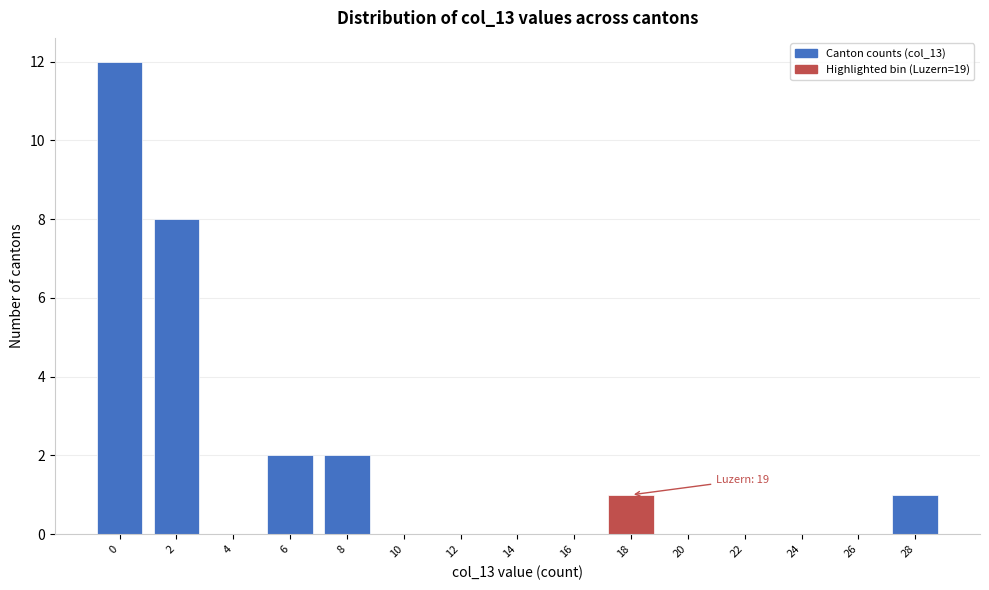

Reading left to right, list all the values displayed in this chart.

0=12	2=8	4=0	6=2	8=2	10=0	12=0	14=0	16=0	18=1	20=0	22=0	24=0	26=0	28=1